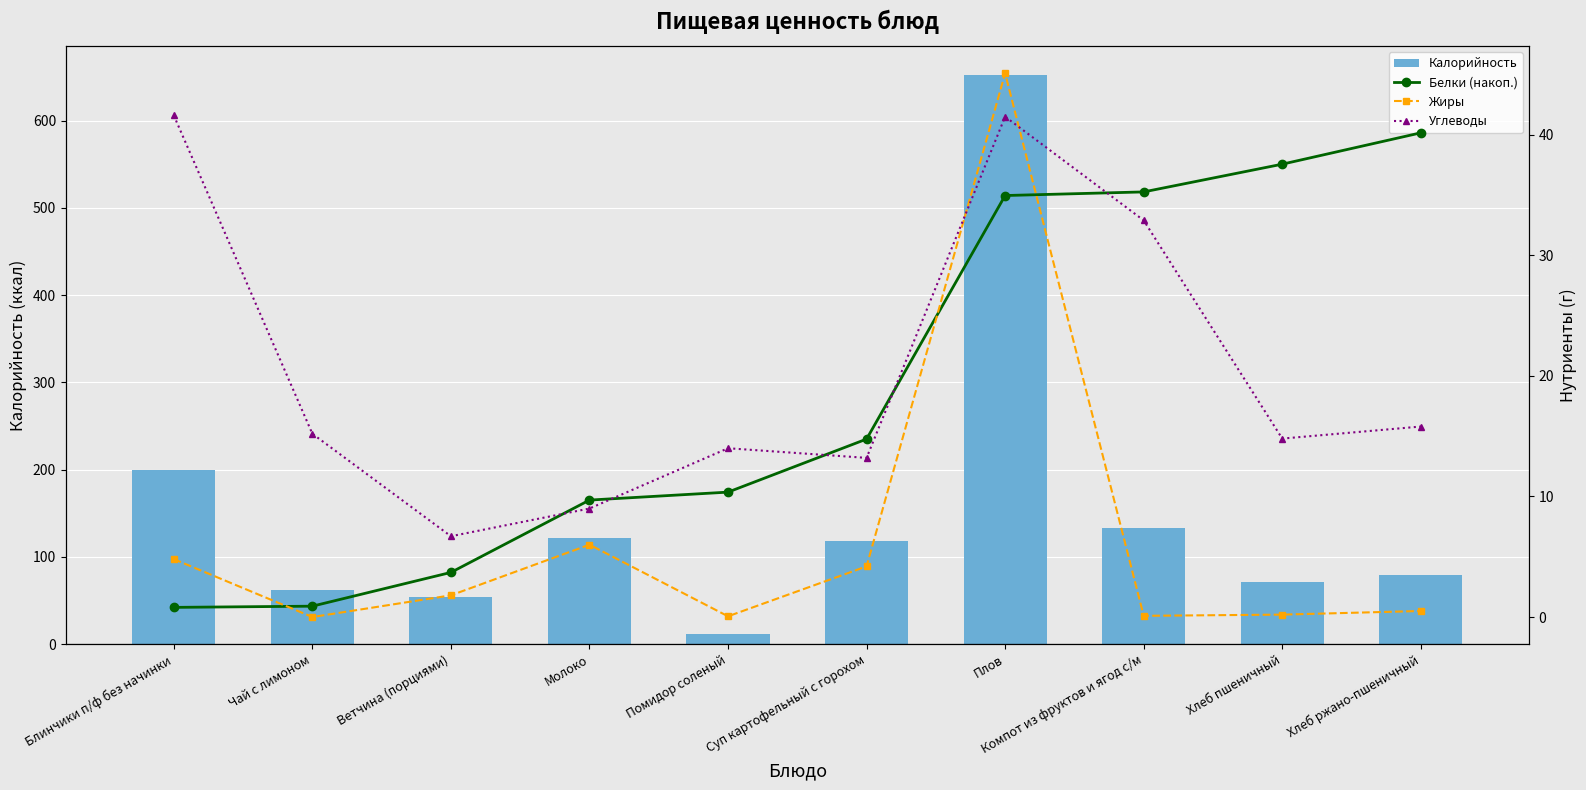

Is it true that Белки (накоп.) equals 40.2 at Хлеб ржано-пшеничный?

True